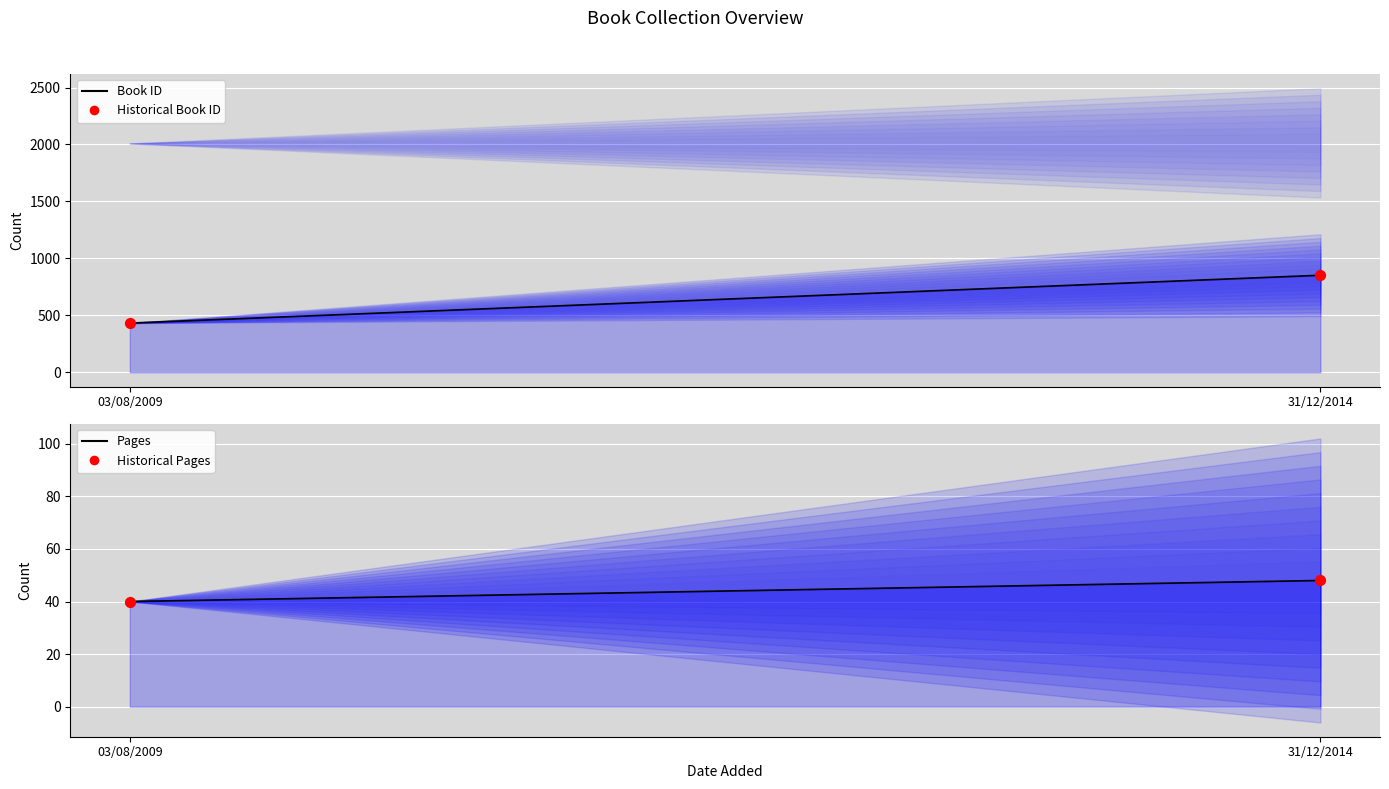

Which series has the largest total across all categories?

id (line)